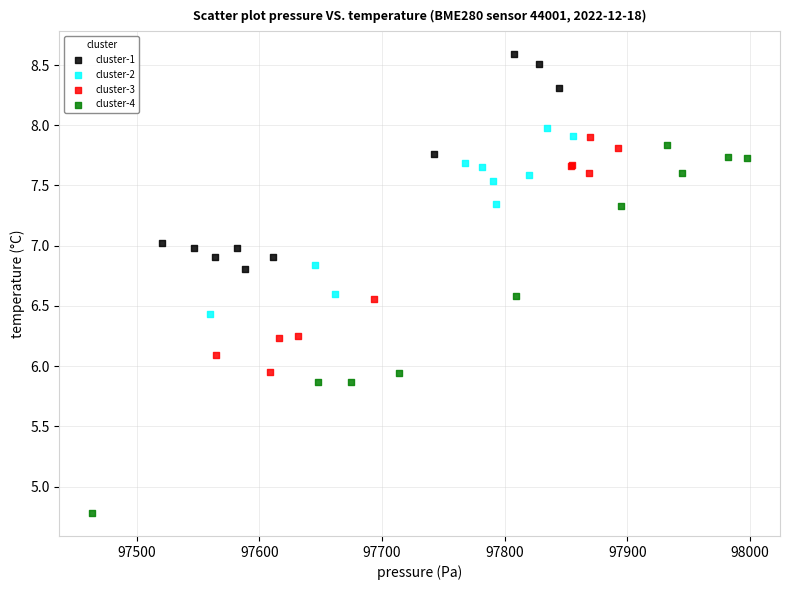

Which series contains the lowest Y value?

cluster-4